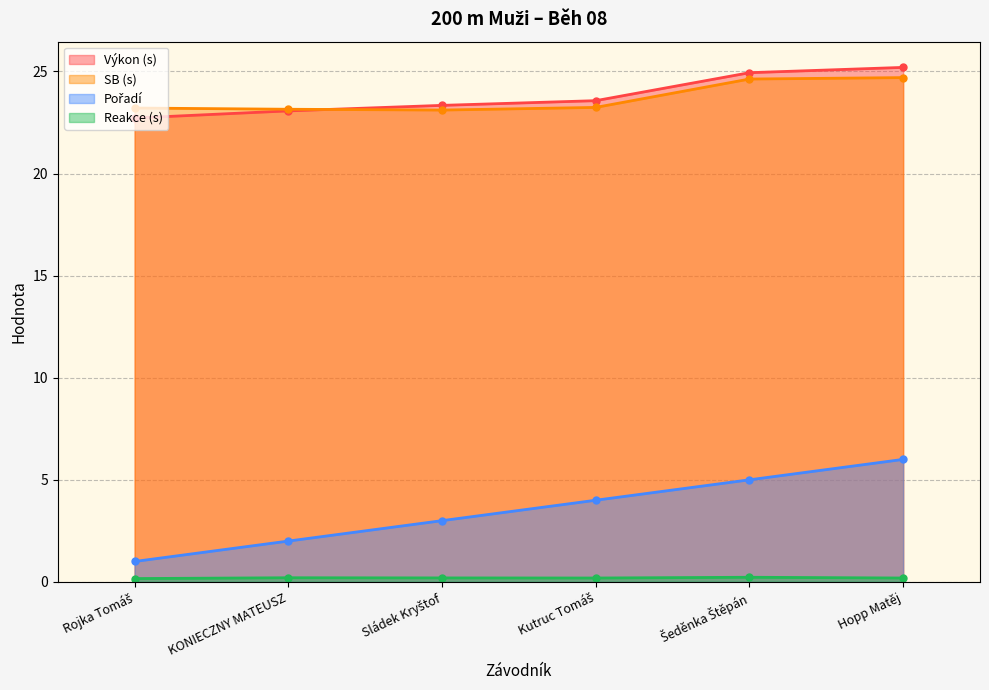

At which category does the chart reach its minimum across all series?

Rojka Tomáš